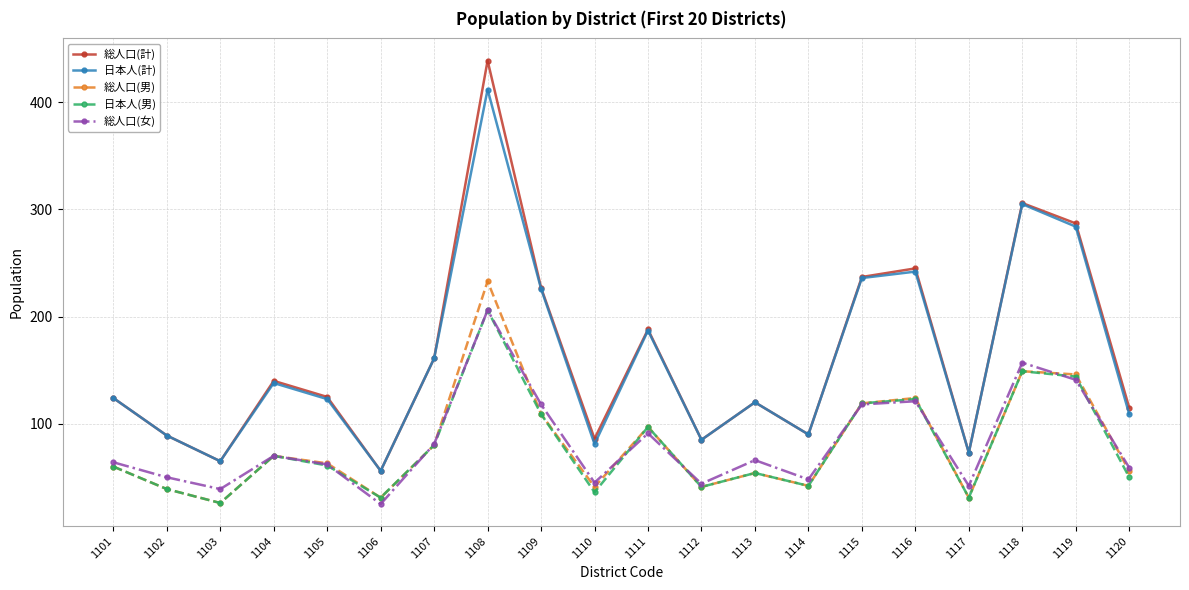

What is the approximate value of 日本人(計) at 1114?

90